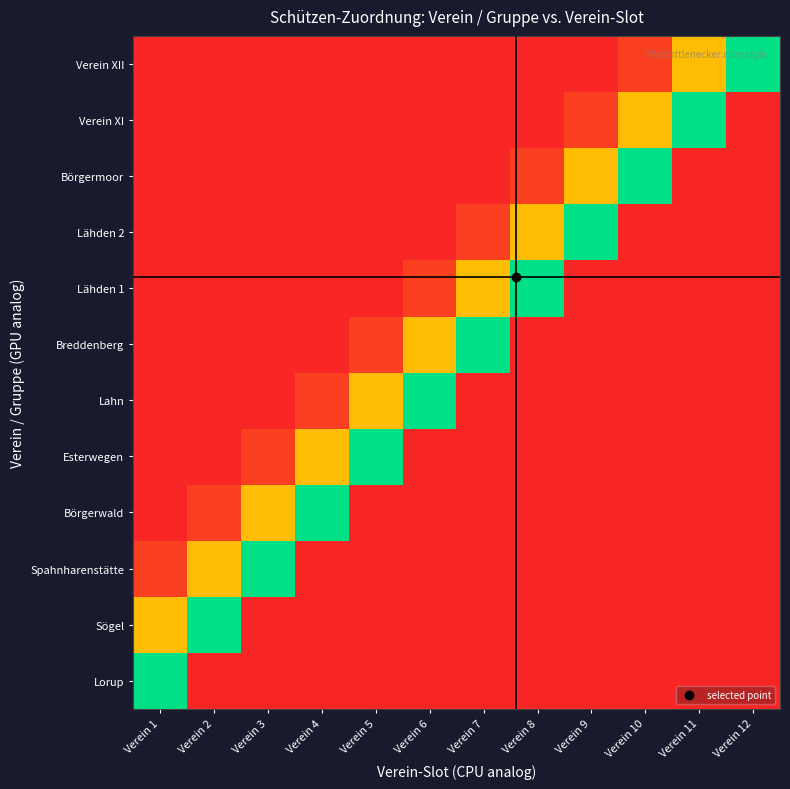

Between Verein 12 and Verein 9, which is larger?

Verein 12